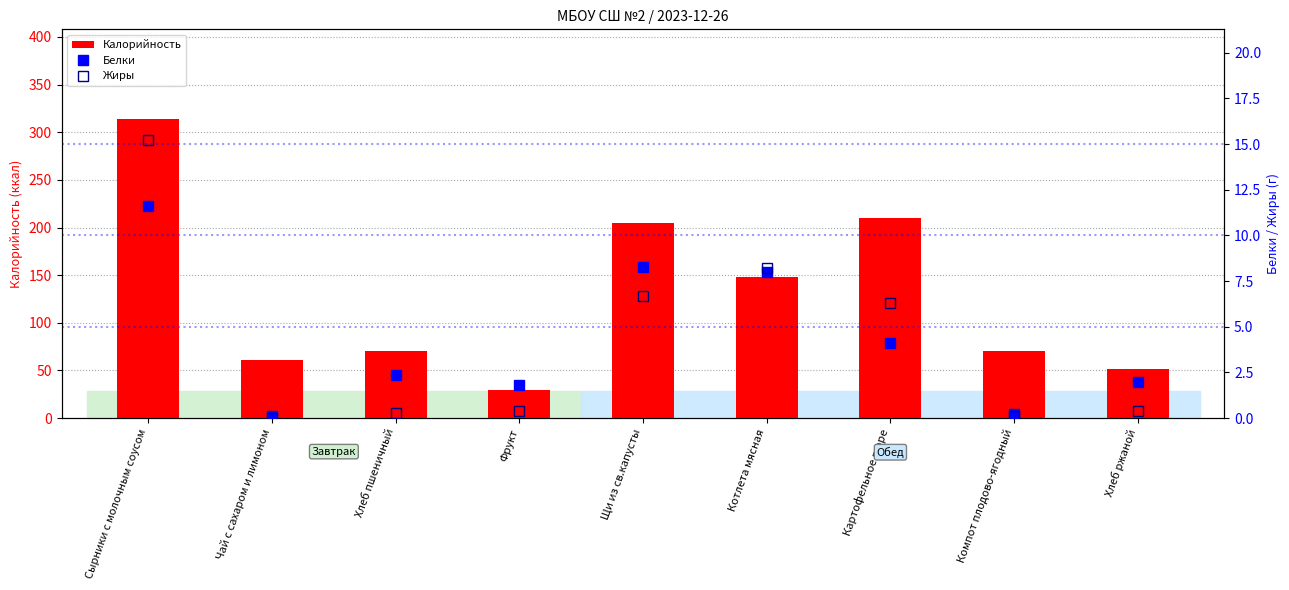

How many data points in Калорийность are above 70?

5